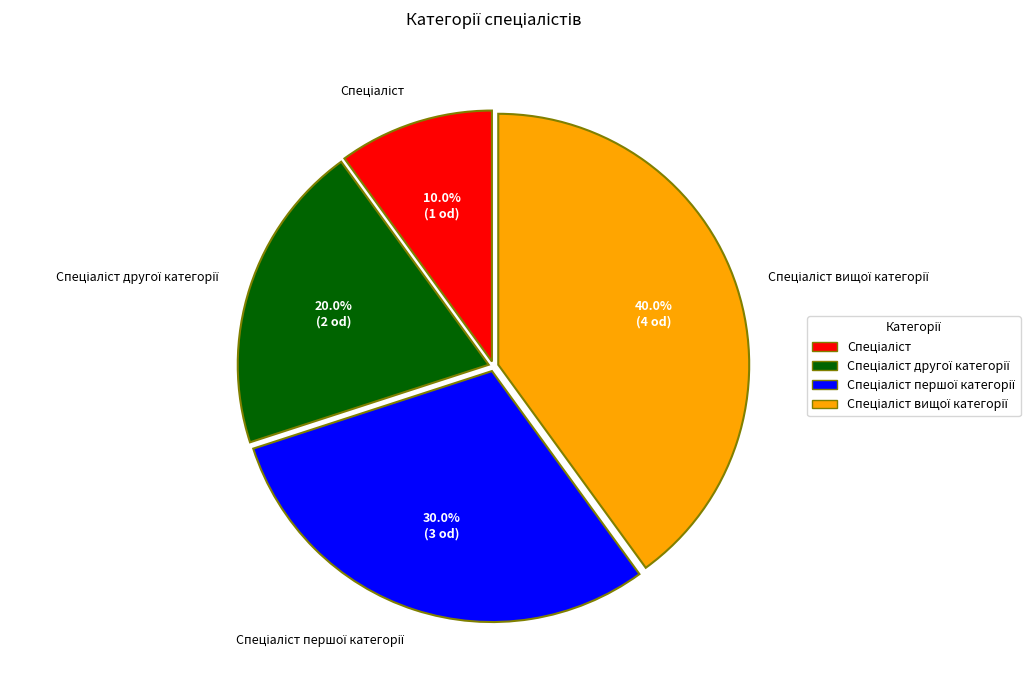

Does any single category account for the majority?

No